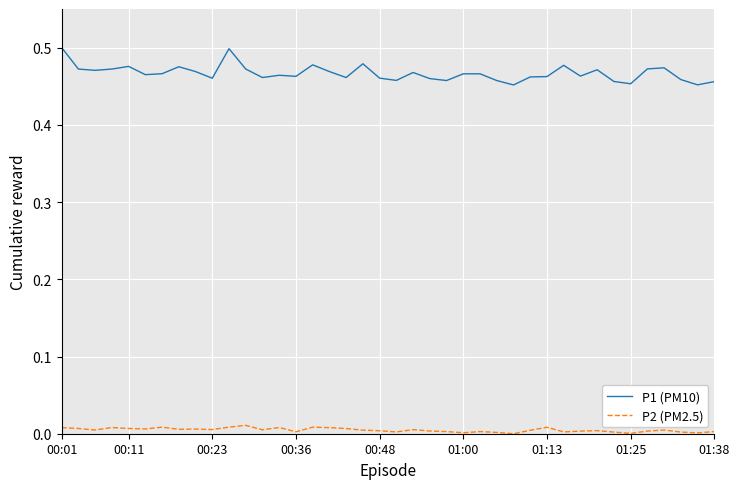

True or false: P1 (PM10) and P2 (PM2.5) cross at least once.

False